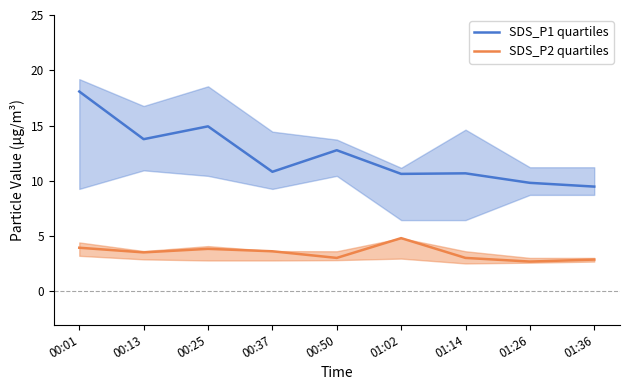

True or false: SDS_P2 quartiles and SDS_P1 quartiles intersect in this chart.

False